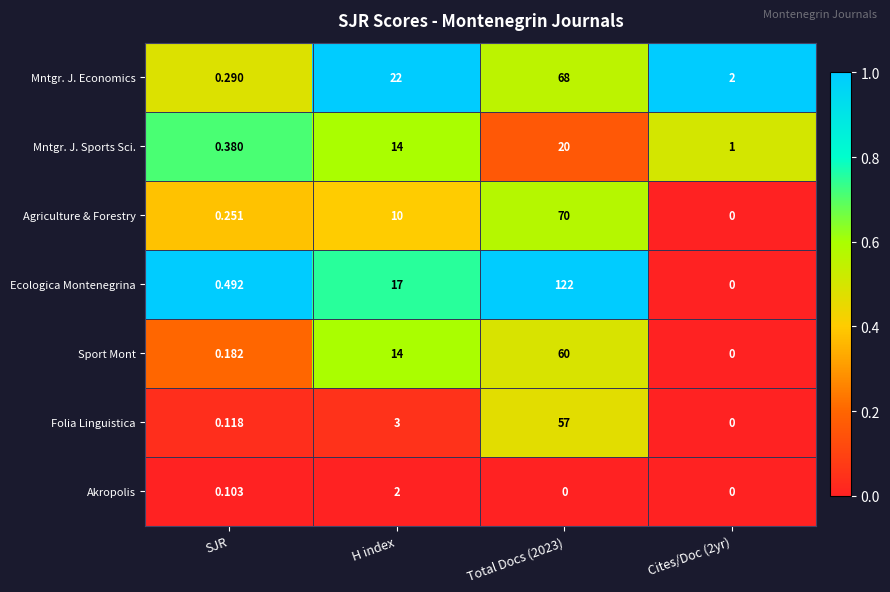

Which series has the widest spread of values?

Ecologica Montenegrina